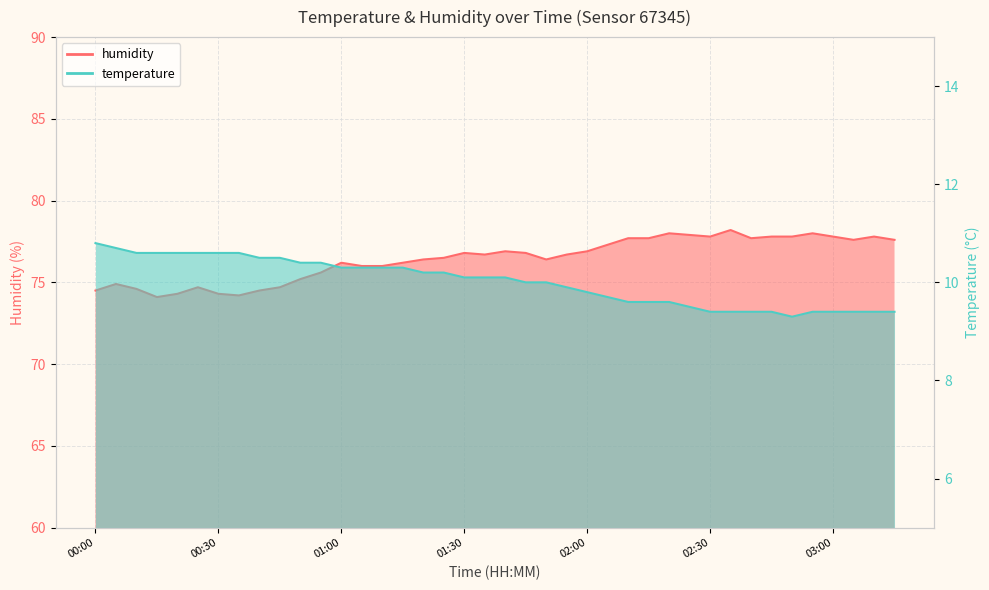

In temperature, how many points are lower than both neighbors (excluding endpoints)?

1